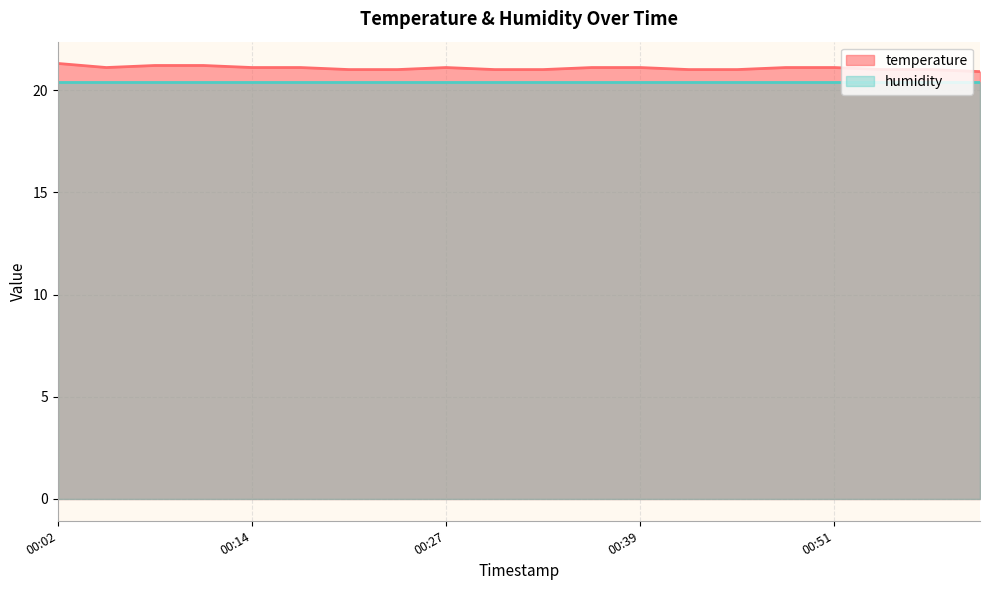

True or false: temperature and humidity intersect in this chart.

False